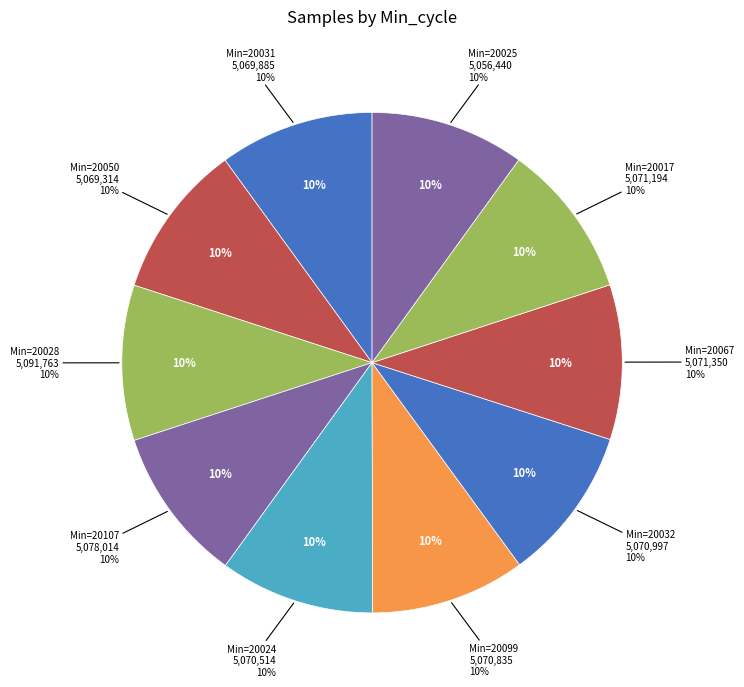

Does any single category account for the majority?

No